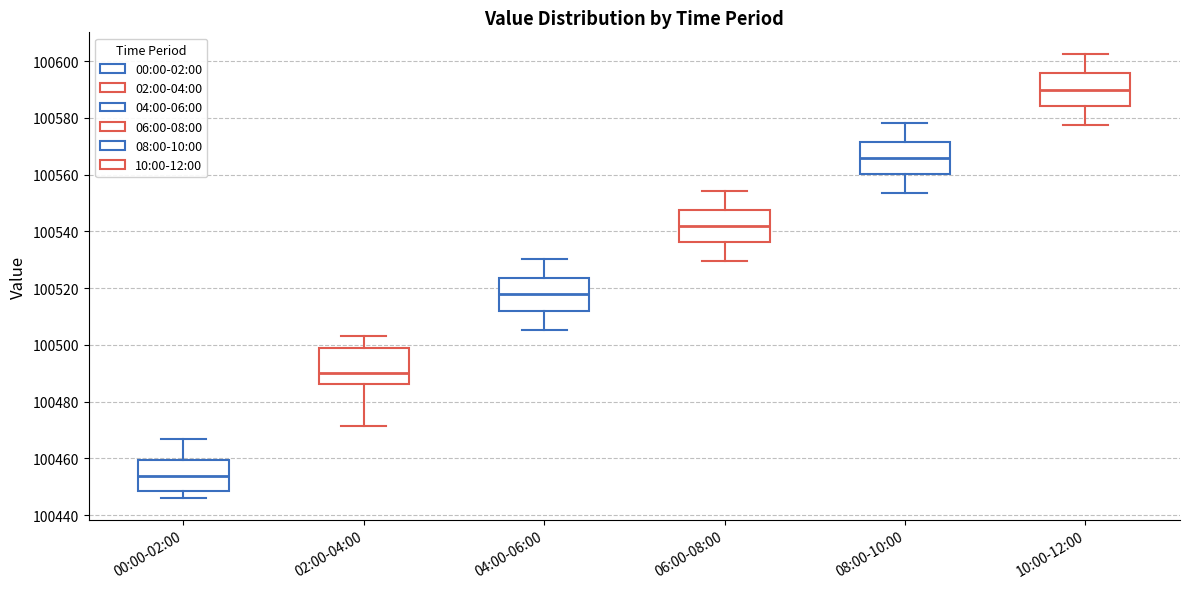

Reading left to right, read every box against the y-axis: the position of its median line, the range the box covers, and the ends of its whiskers. The values are not printed on the chart, so give them approximately, as read against the axis.

00:00-02:00: median 100454, box 100448 to 100460, whiskers 100446 to 100466
02:00-04:00: median 100490, box 100486 to 100498, whiskers 100472 to 100504
04:00-06:00: median 100518, box 100512 to 100524, whiskers 100506 to 100530
06:00-08:00: median 100542, box 100536 to 100548, whiskers 100530 to 100554
08:00-10:00: median 100566, box 100560 to 100572, whiskers 100554 to 100578
10:00-12:00: median 100590, box 100584 to 100596, whiskers 100578 to 100602